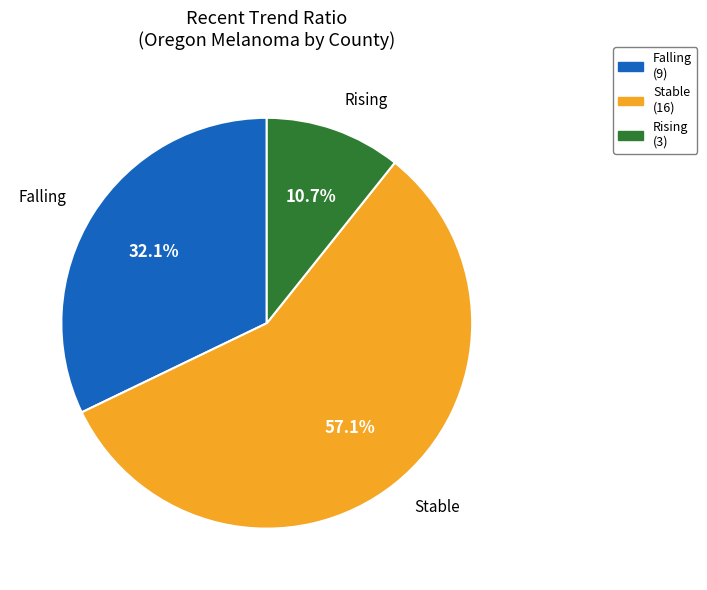

Is there a majority slice in this chart?

Yes